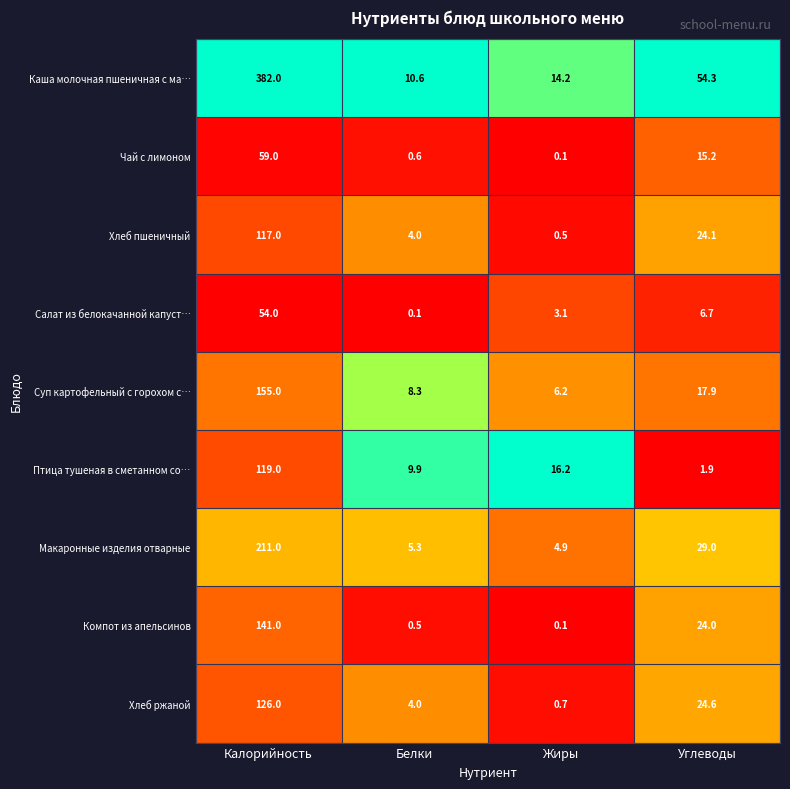

The value of Компот из апельсинов at Углеводы is 39.0. True or false?

False